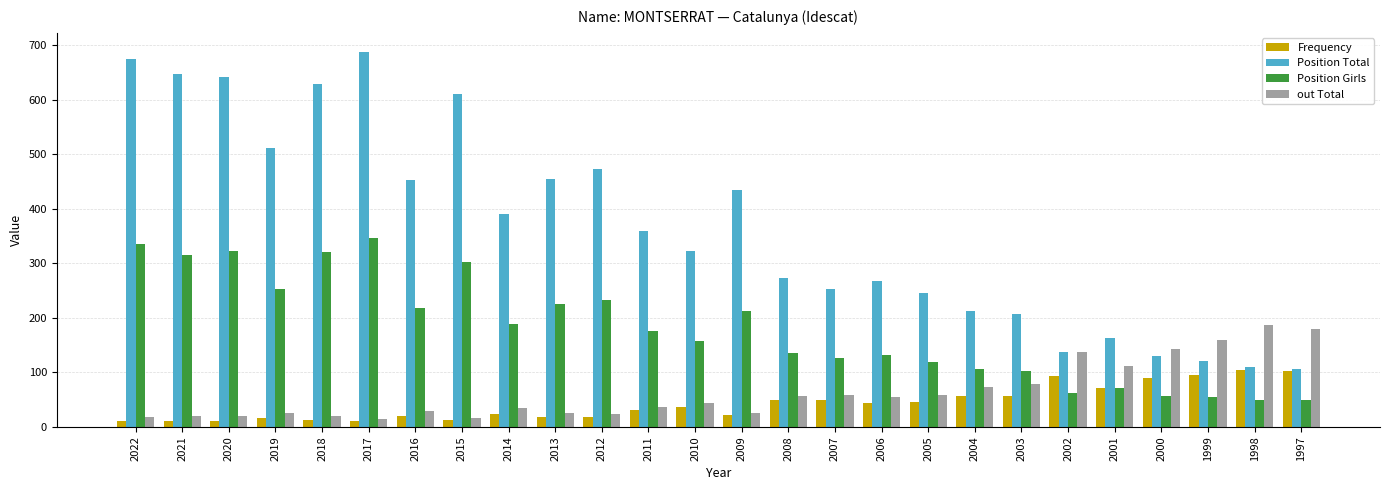

What are all the series names shown in the legend?

Frequency, Position Total, Position Girls, out Total